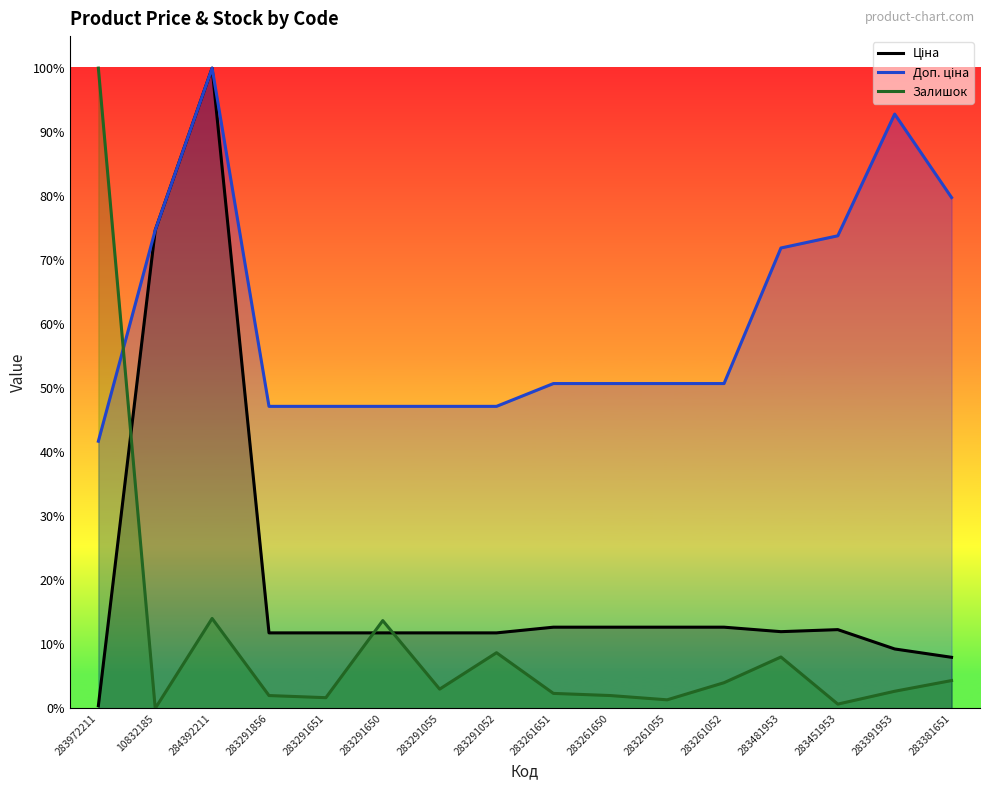

At which category is the sum across all series the highest?

284392211